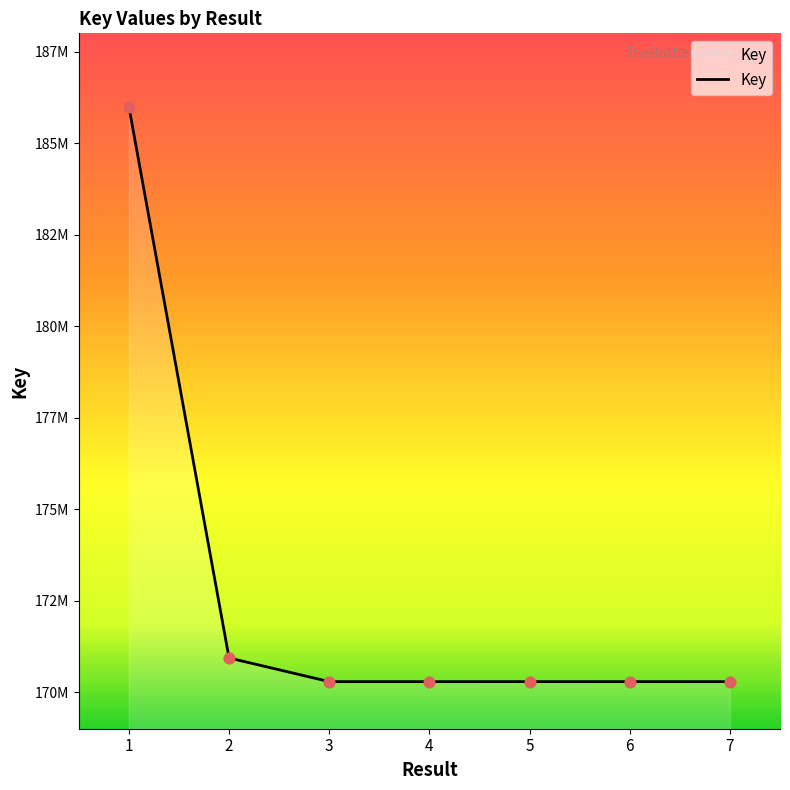

Is this an area chart (filled region under the line)?

Yes